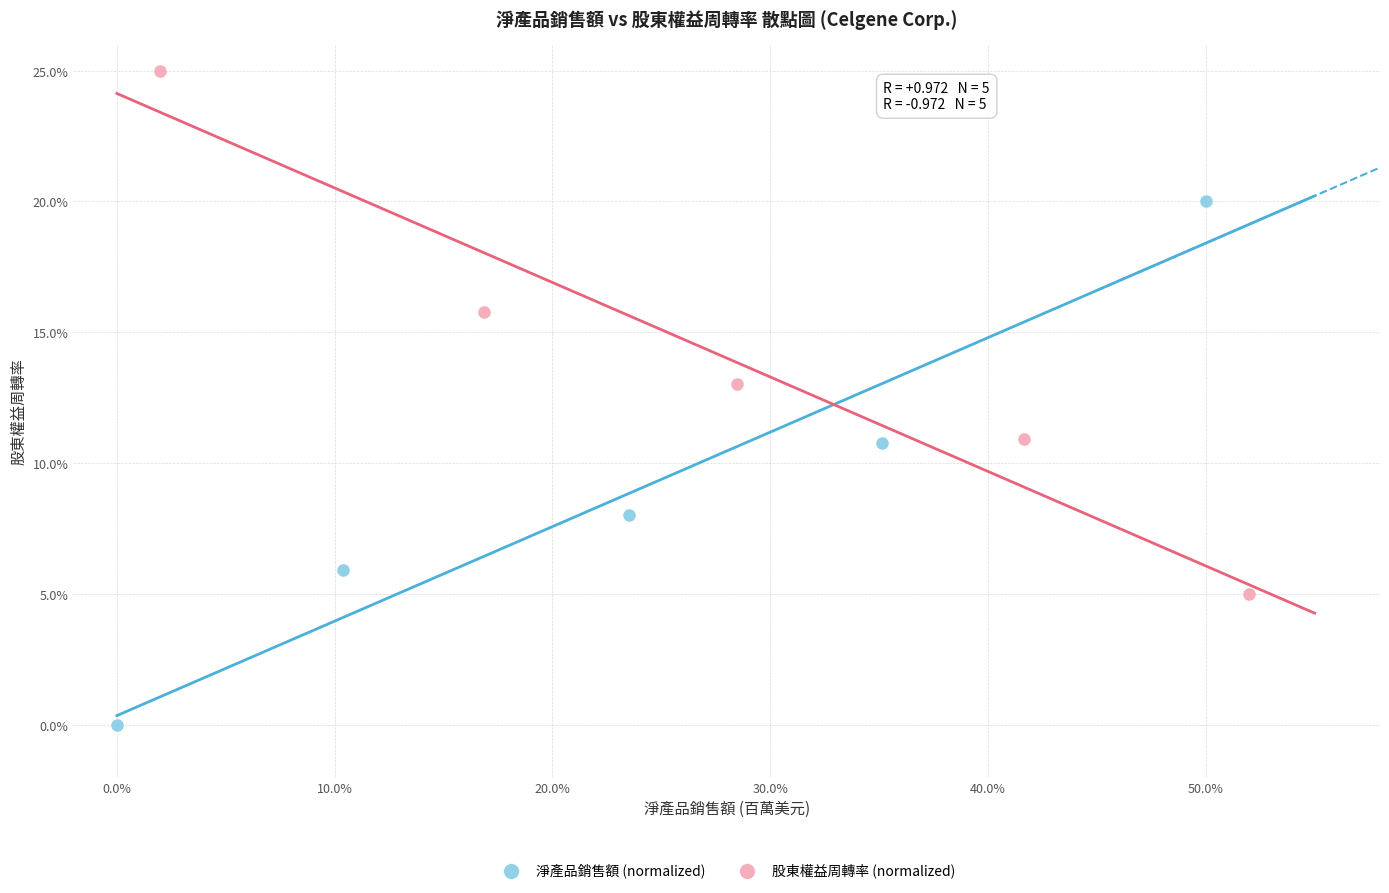

Which series reaches the maximum Y coordinate?

股東權益周轉率 (normalized)